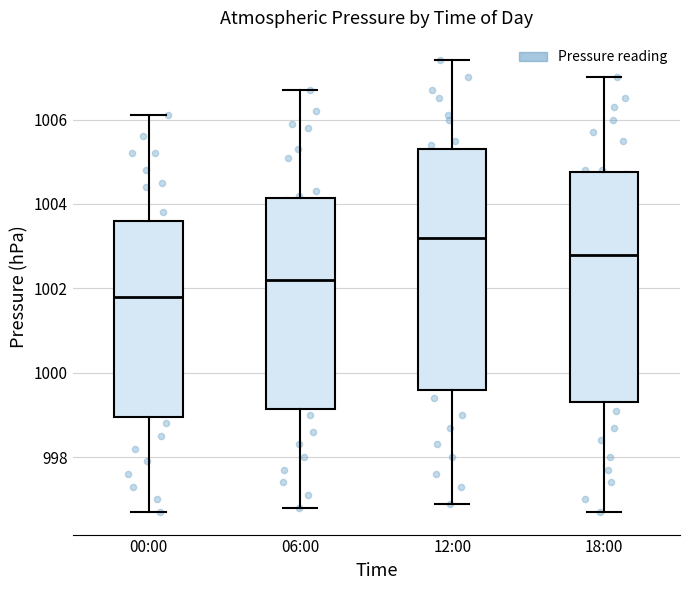

Reading left to right, read every box against the y-axis: the position of its median line, the range the box covers, and the ends of its whiskers. The values are not printed on the chart, so give them approximately, as read against the axis.

00:00: median 1001.8, box 999.0 to 1003.6, whiskers 996.8 to 1006.2
06:00: median 1002.2, box 999.2 to 1004.2, whiskers 996.8 to 1006.8
12:00: median 1003.2, box 999.6 to 1005.4, whiskers 997.0 to 1007.4
18:00: median 1002.8, box 999.4 to 1004.8, whiskers 996.8 to 1007.0